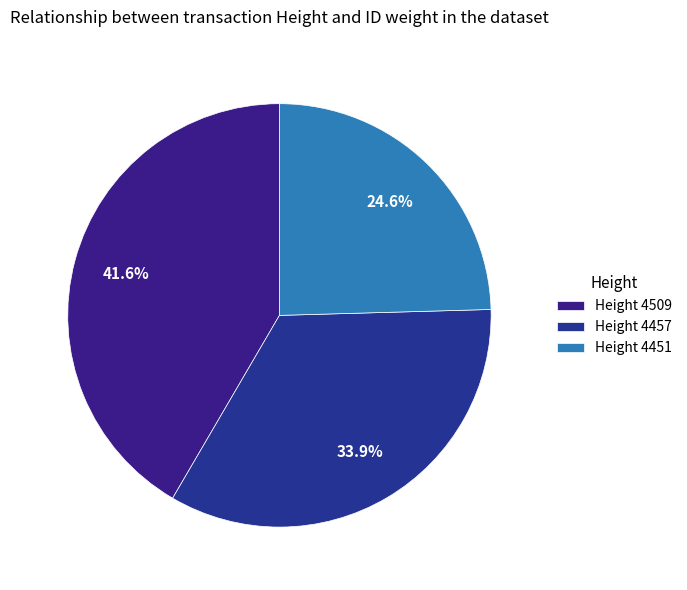

Count the number of slices in the pie.

3